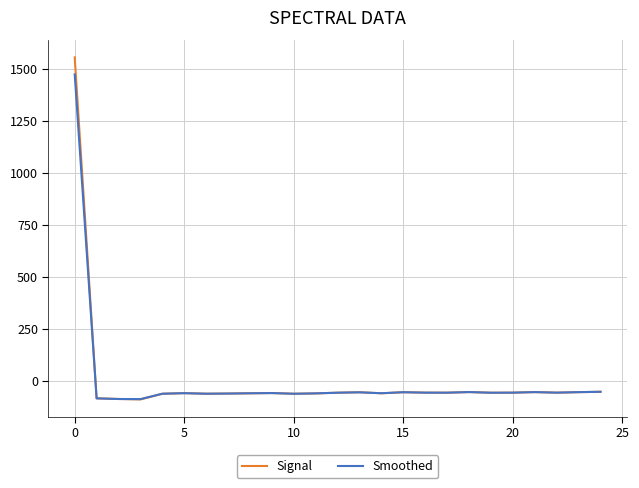

List the series in order of their peak value, lowest first.

Smoothed, Signal